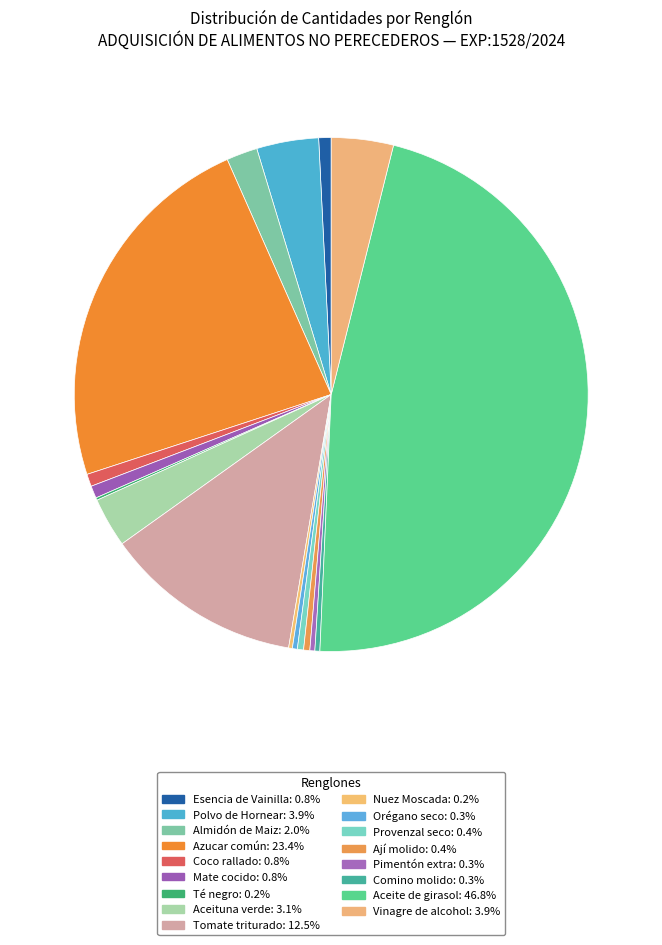

Rank the categories by value from lowest to highest.

Té negro, Nuez Moscada, Orégano seco, Pimentón extra, Comino molido, Provenzal seco, Ají molido, Esencia de Vainilla, Coco rallado, Mate cocido, Almidón de Maiz, Aceituna verde, Polvo de Hornear, Vinagre de alcohol, Tomate triturado, Azucar común, Aceite de girasol